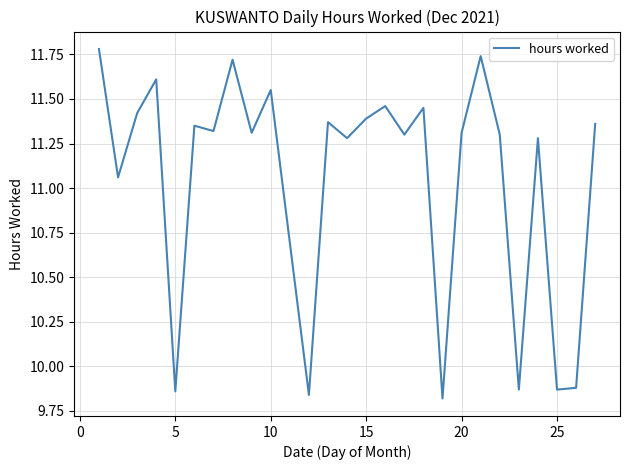

How many categories are shown in the chart?

26